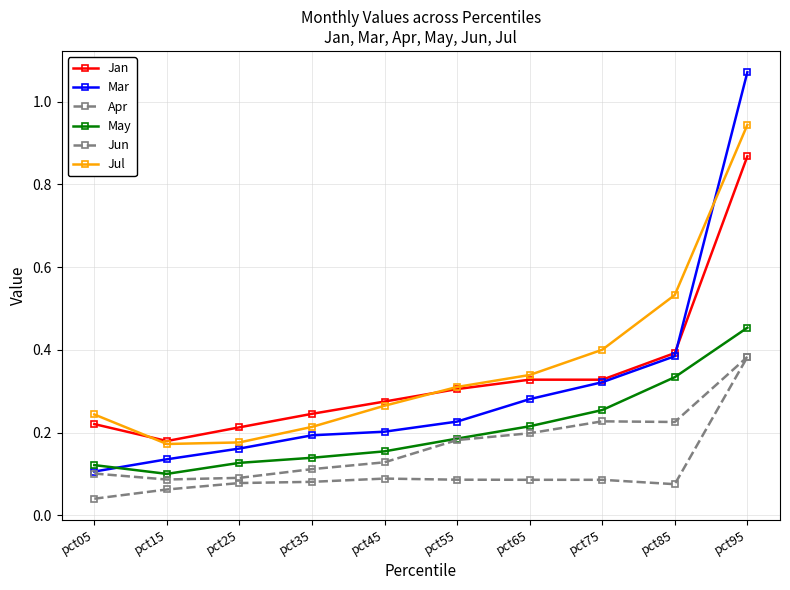

How many lines are shown in the chart?

6